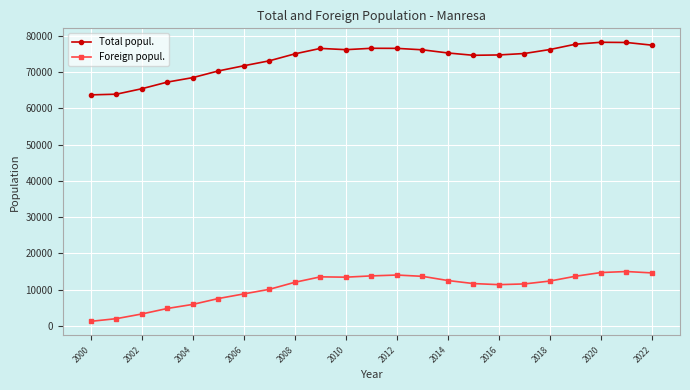

What is the sum of all Foreign popul. values?

242413